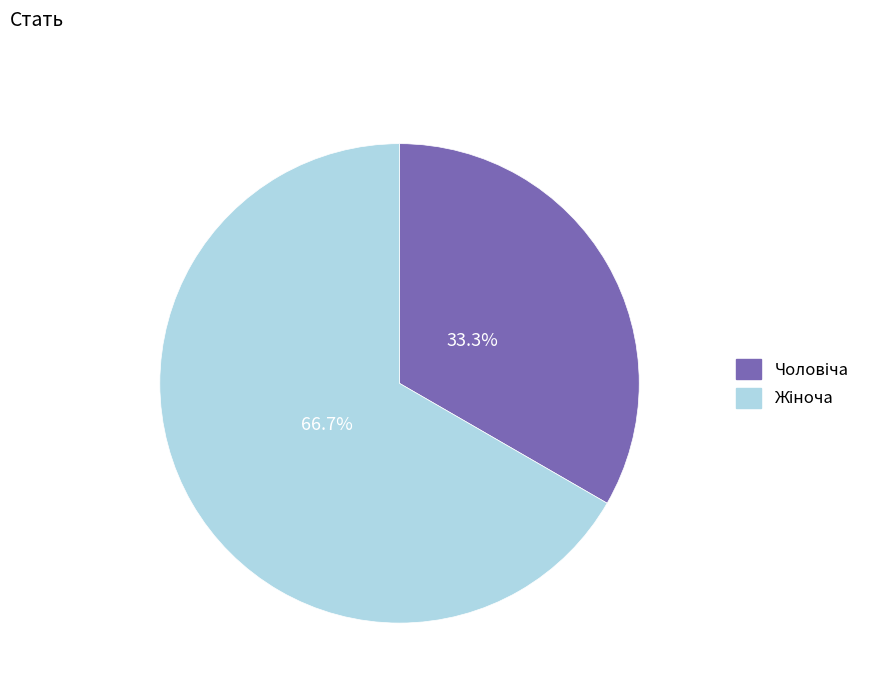

Does any single category account for the majority?

Yes